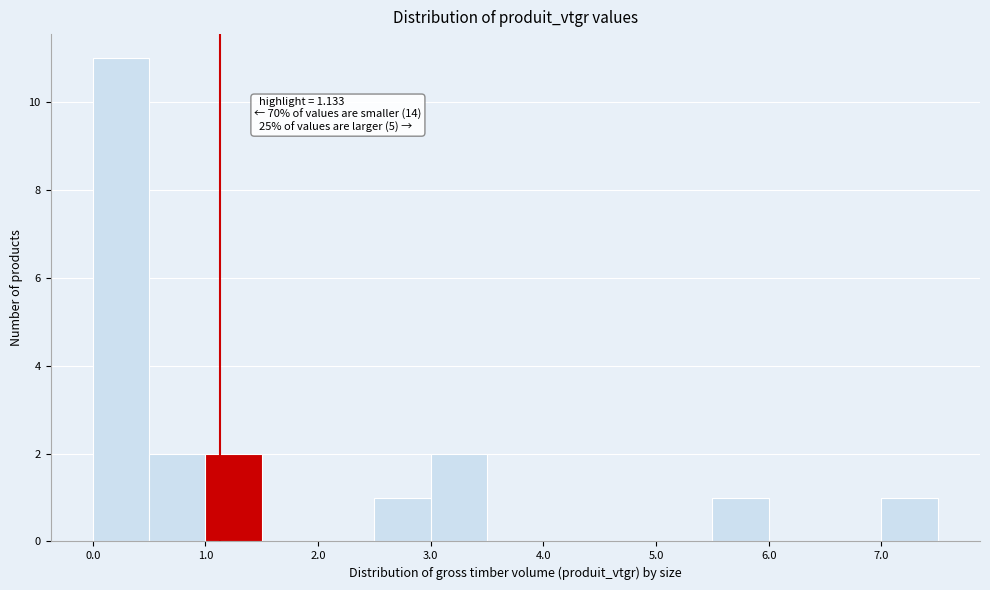

Which range on the x-axis has the tallest bar?

0.0 to 0.5